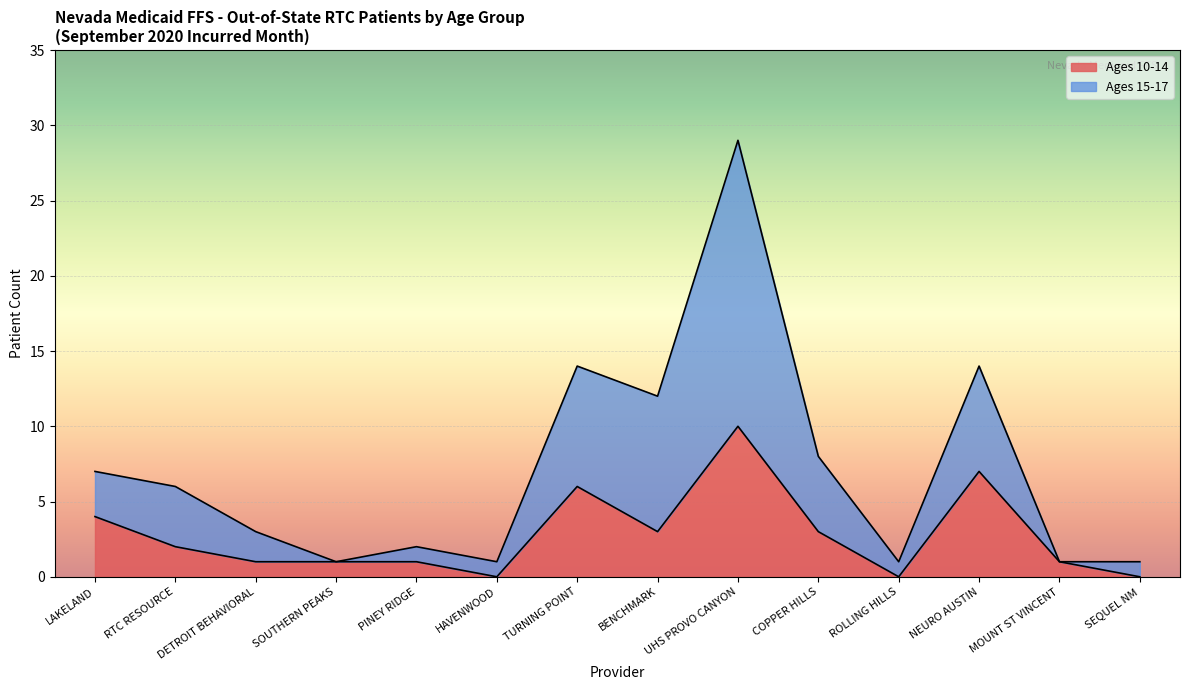

What position from the left is UHS PROVO CANYON?

9